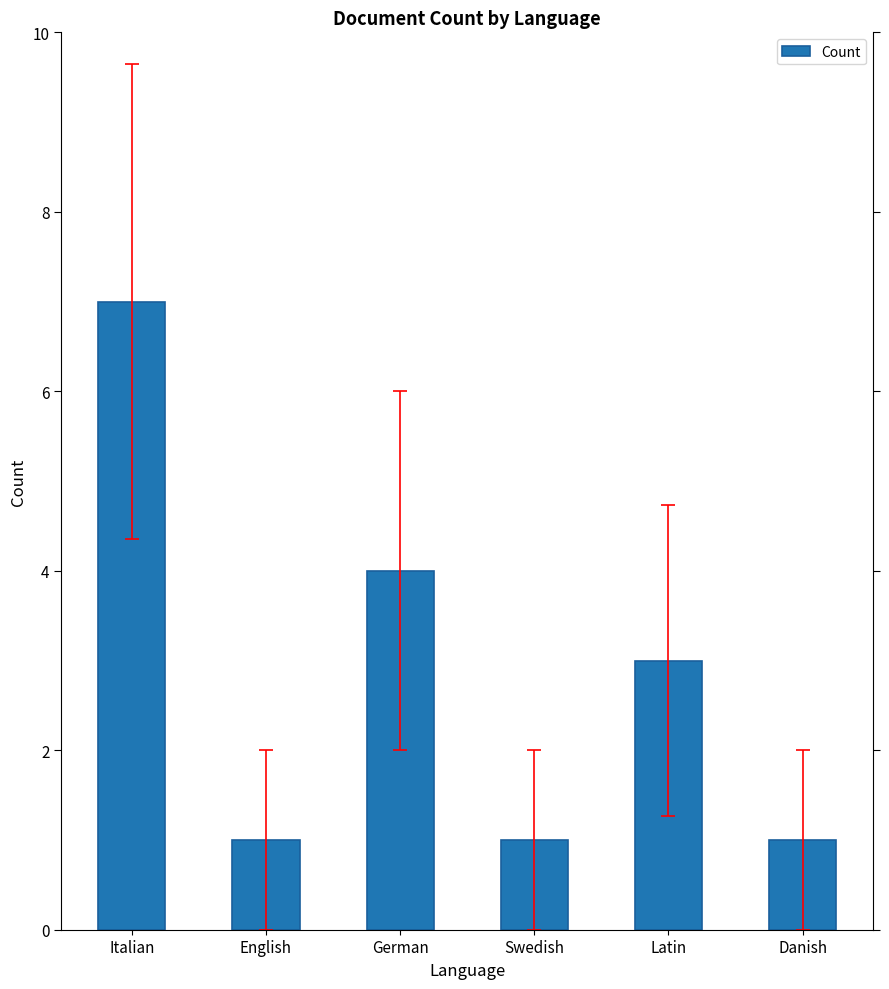

Is it true that the value at Latin is 2?

False